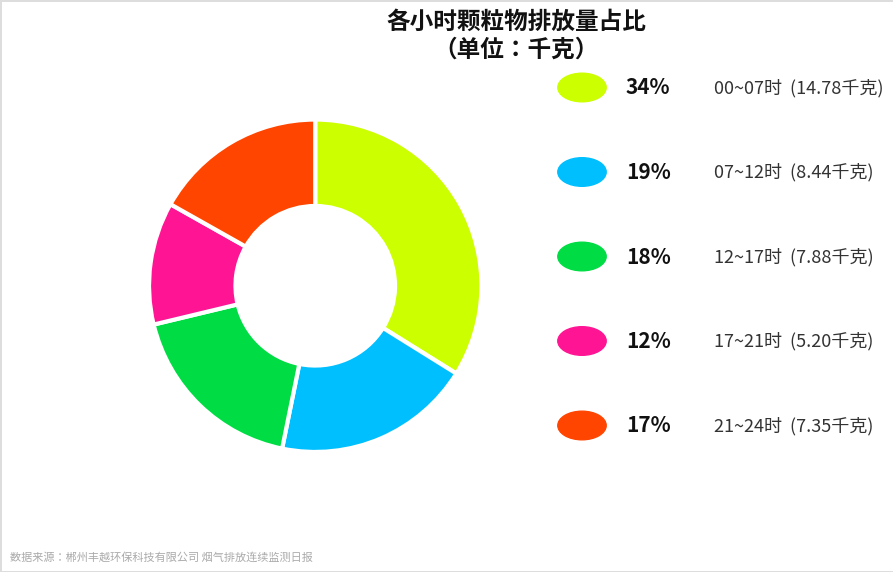

Does any single category account for the majority?

No